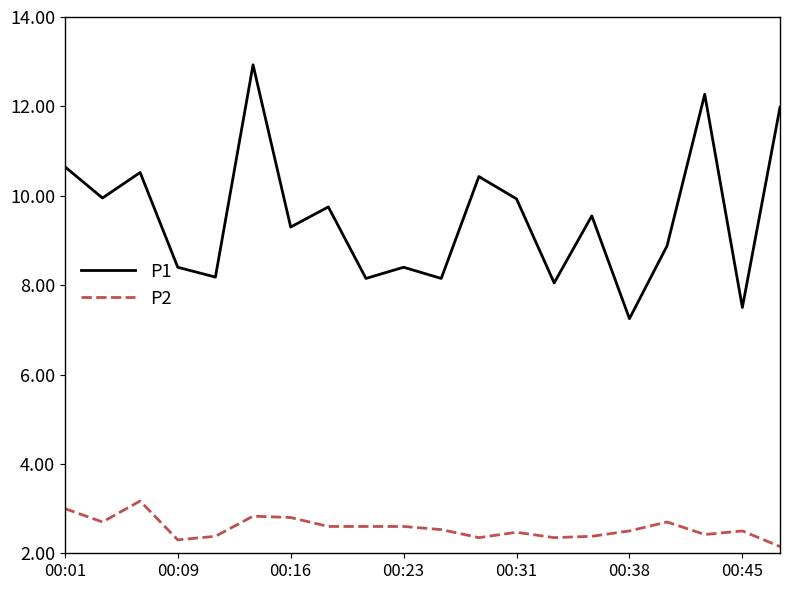

Which series has the largest total across all categories?

P1